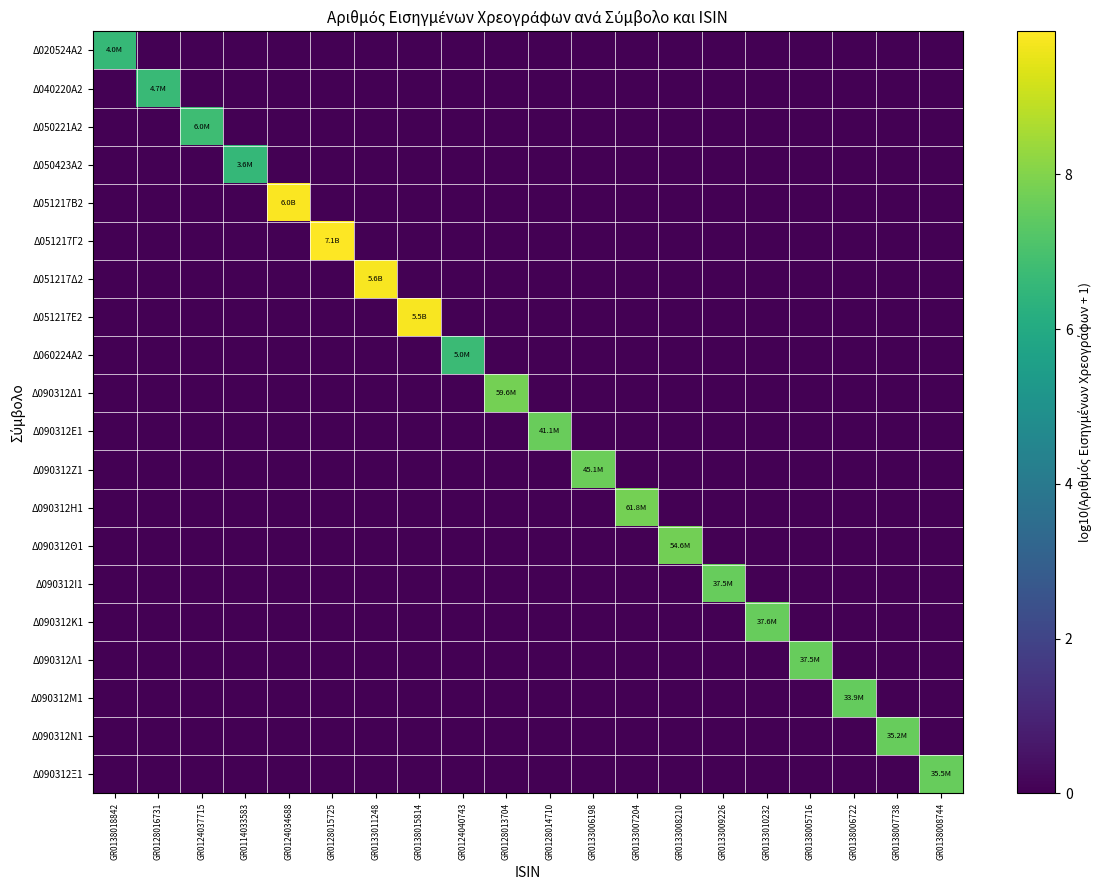

Reading left to right, extract all data points from this chart.

Δ020524Α2: GR0138018842=6.6	GR0128016731=0.0	GR0124037715=0.0	GR0114033583=0.0	GR0124034688=0.0	GR0128015725=0.0	GR0133011248=0.0	GR0138015814=0.0	GR0124040743=0.0	GR0128013704=0.0	GR0128014710=0.0	GR0133006198=0.0	GR0133007204=0.0	GR0133008210=0.0	GR0133009226=0.0	GR0133010232=0.0	GR0138005716=0.0	GR0138006722=0.0	GR0138007738=0.0	GR0138008744=0.0
Δ040220Α2: GR0138018842=0.0	GR0128016731=6.7	GR0124037715=0.0	GR0114033583=0.0	GR0124034688=0.0	GR0128015725=0.0	GR0133011248=0.0	GR0138015814=0.0	GR0124040743=0.0	GR0128013704=0.0	GR0128014710=0.0	GR0133006198=0.0	GR0133007204=0.0	GR0133008210=0.0	GR0133009226=0.0	GR0133010232=0.0	GR0138005716=0.0	GR0138006722=0.0	GR0138007738=0.0	GR0138008744=0.0
Δ050221Α2: GR0138018842=0.0	GR0128016731=0.0	GR0124037715=6.8	GR0114033583=0.0	GR0124034688=0.0	GR0128015725=0.0	GR0133011248=0.0	GR0138015814=0.0	GR0124040743=0.0	GR0128013704=0.0	GR0128014710=0.0	GR0133006198=0.0	GR0133007204=0.0	GR0133008210=0.0	GR0133009226=0.0	GR0133010232=0.0	GR0138005716=0.0	GR0138006722=0.0	GR0138007738=0.0	GR0138008744=0.0
Δ050423Α2: GR0138018842=0.0	GR0128016731=0.0	GR0124037715=0.0	GR0114033583=6.6	GR0124034688=0.0	GR0128015725=0.0	GR0133011248=0.0	GR0138015814=0.0	GR0124040743=0.0	GR0128013704=0.0	GR0128014710=0.0	GR0133006198=0.0	GR0133007204=0.0	GR0133008210=0.0	GR0133009226=0.0	GR0133010232=0.0	GR0138005716=0.0	GR0138006722=0.0	GR0138007738=0.0	GR0138008744=0.0
Δ051217Β2: GR0138018842=0.0	GR0128016731=0.0	GR0124037715=0.0	GR0114033583=0.0	GR0124034688=9.8	GR0128015725=0.0	GR0133011248=0.0	GR0138015814=0.0	GR0124040743=0.0	GR0128013704=0.0	GR0128014710=0.0	GR0133006198=0.0	GR0133007204=0.0	GR0133008210=0.0	GR0133009226=0.0	GR0133010232=0.0	GR0138005716=0.0	GR0138006722=0.0	GR0138007738=0.0	GR0138008744=0.0
Δ051217Γ2: GR0138018842=0.0	GR0128016731=0.0	GR0124037715=0.0	GR0114033583=0.0	GR0124034688=0.0	GR0128015725=9.8	GR0133011248=0.0	GR0138015814=0.0	GR0124040743=0.0	GR0128013704=0.0	GR0128014710=0.0	GR0133006198=0.0	GR0133007204=0.0	GR0133008210=0.0	GR0133009226=0.0	GR0133010232=0.0	GR0138005716=0.0	GR0138006722=0.0	GR0138007738=0.0	GR0138008744=0.0
Δ051217Δ2: GR0138018842=0.0	GR0128016731=0.0	GR0124037715=0.0	GR0114033583=0.0	GR0124034688=0.0	GR0128015725=0.0	GR0133011248=9.7	GR0138015814=0.0	GR0124040743=0.0	GR0128013704=0.0	GR0128014710=0.0	GR0133006198=0.0	GR0133007204=0.0	GR0133008210=0.0	GR0133009226=0.0	GR0133010232=0.0	GR0138005716=0.0	GR0138006722=0.0	GR0138007738=0.0	GR0138008744=0.0
Δ051217Ε2: GR0138018842=0.0	GR0128016731=0.0	GR0124037715=0.0	GR0114033583=0.0	GR0124034688=0.0	GR0128015725=0.0	GR0133011248=0.0	GR0138015814=9.7	GR0124040743=0.0	GR0128013704=0.0	GR0128014710=0.0	GR0133006198=0.0	GR0133007204=0.0	GR0133008210=0.0	GR0133009226=0.0	GR0133010232=0.0	GR0138005716=0.0	GR0138006722=0.0	GR0138007738=0.0	GR0138008744=0.0
Δ060224Α2: GR0138018842=0.0	GR0128016731=0.0	GR0124037715=0.0	GR0114033583=0.0	GR0124034688=0.0	GR0128015725=0.0	GR0133011248=0.0	GR0138015814=0.0	GR0124040743=6.7	GR0128013704=0.0	GR0128014710=0.0	GR0133006198=0.0	GR0133007204=0.0	GR0133008210=0.0	GR0133009226=0.0	GR0133010232=0.0	GR0138005716=0.0	GR0138006722=0.0	GR0138007738=0.0	GR0138008744=0.0
Δ090312Δ1: GR0138018842=0.0	GR0128016731=0.0	GR0124037715=0.0	GR0114033583=0.0	GR0124034688=0.0	GR0128015725=0.0	GR0133011248=0.0	GR0138015814=0.0	GR0124040743=0.0	GR0128013704=7.8	GR0128014710=0.0	GR0133006198=0.0	GR0133007204=0.0	GR0133008210=0.0	GR0133009226=0.0	GR0133010232=0.0	GR0138005716=0.0	GR0138006722=0.0	GR0138007738=0.0	GR0138008744=0.0
Δ090312Ε1: GR0138018842=0.0	GR0128016731=0.0	GR0124037715=0.0	GR0114033583=0.0	GR0124034688=0.0	GR0128015725=0.0	GR0133011248=0.0	GR0138015814=0.0	GR0124040743=0.0	GR0128013704=0.0	GR0128014710=7.6	GR0133006198=0.0	GR0133007204=0.0	GR0133008210=0.0	GR0133009226=0.0	GR0133010232=0.0	GR0138005716=0.0	GR0138006722=0.0	GR0138007738=0.0	GR0138008744=0.0
Δ090312Ζ1: GR0138018842=0.0	GR0128016731=0.0	GR0124037715=0.0	GR0114033583=0.0	GR0124034688=0.0	GR0128015725=0.0	GR0133011248=0.0	GR0138015814=0.0	GR0124040743=0.0	GR0128013704=0.0	GR0128014710=0.0	GR0133006198=7.7	GR0133007204=0.0	GR0133008210=0.0	GR0133009226=0.0	GR0133010232=0.0	GR0138005716=0.0	GR0138006722=0.0	GR0138007738=0.0	GR0138008744=0.0
Δ090312Η1: GR0138018842=0.0	GR0128016731=0.0	GR0124037715=0.0	GR0114033583=0.0	GR0124034688=0.0	GR0128015725=0.0	GR0133011248=0.0	GR0138015814=0.0	GR0124040743=0.0	GR0128013704=0.0	GR0128014710=0.0	GR0133006198=0.0	GR0133007204=7.8	GR0133008210=0.0	GR0133009226=0.0	GR0133010232=0.0	GR0138005716=0.0	GR0138006722=0.0	GR0138007738=0.0	GR0138008744=0.0
Δ090312Θ1: GR0138018842=0.0	GR0128016731=0.0	GR0124037715=0.0	GR0114033583=0.0	GR0124034688=0.0	GR0128015725=0.0	GR0133011248=0.0	GR0138015814=0.0	GR0124040743=0.0	GR0128013704=0.0	GR0128014710=0.0	GR0133006198=0.0	GR0133007204=0.0	GR0133008210=7.7	GR0133009226=0.0	GR0133010232=0.0	GR0138005716=0.0	GR0138006722=0.0	GR0138007738=0.0	GR0138008744=0.0
Δ090312Ι1: GR0138018842=0.0	GR0128016731=0.0	GR0124037715=0.0	GR0114033583=0.0	GR0124034688=0.0	GR0128015725=0.0	GR0133011248=0.0	GR0138015814=0.0	GR0124040743=0.0	GR0128013704=0.0	GR0128014710=0.0	GR0133006198=0.0	GR0133007204=0.0	GR0133008210=0.0	GR0133009226=7.6	GR0133010232=0.0	GR0138005716=0.0	GR0138006722=0.0	GR0138007738=0.0	GR0138008744=0.0
Δ090312Κ1: GR0138018842=0.0	GR0128016731=0.0	GR0124037715=0.0	GR0114033583=0.0	GR0124034688=0.0	GR0128015725=0.0	GR0133011248=0.0	GR0138015814=0.0	GR0124040743=0.0	GR0128013704=0.0	GR0128014710=0.0	GR0133006198=0.0	GR0133007204=0.0	GR0133008210=0.0	GR0133009226=0.0	GR0133010232=7.6	GR0138005716=0.0	GR0138006722=0.0	GR0138007738=0.0	GR0138008744=0.0
Δ090312Λ1: GR0138018842=0.0	GR0128016731=0.0	GR0124037715=0.0	GR0114033583=0.0	GR0124034688=0.0	GR0128015725=0.0	GR0133011248=0.0	GR0138015814=0.0	GR0124040743=0.0	GR0128013704=0.0	GR0128014710=0.0	GR0133006198=0.0	GR0133007204=0.0	GR0133008210=0.0	GR0133009226=0.0	GR0133010232=0.0	GR0138005716=7.6	GR0138006722=0.0	GR0138007738=0.0	GR0138008744=0.0
Δ090312Μ1: GR0138018842=0.0	GR0128016731=0.0	GR0124037715=0.0	GR0114033583=0.0	GR0124034688=0.0	GR0128015725=0.0	GR0133011248=0.0	GR0138015814=0.0	GR0124040743=0.0	GR0128013704=0.0	GR0128014710=0.0	GR0133006198=0.0	GR0133007204=0.0	GR0133008210=0.0	GR0133009226=0.0	GR0133010232=0.0	GR0138005716=0.0	GR0138006722=7.5	GR0138007738=0.0	GR0138008744=0.0
Δ090312Ν1: GR0138018842=0.0	GR0128016731=0.0	GR0124037715=0.0	GR0114033583=0.0	GR0124034688=0.0	GR0128015725=0.0	GR0133011248=0.0	GR0138015814=0.0	GR0124040743=0.0	GR0128013704=0.0	GR0128014710=0.0	GR0133006198=0.0	GR0133007204=0.0	GR0133008210=0.0	GR0133009226=0.0	GR0133010232=0.0	GR0138005716=0.0	GR0138006722=0.0	GR0138007738=7.5	GR0138008744=0.0
Δ090312Ξ1: GR0138018842=0.0	GR0128016731=0.0	GR0124037715=0.0	GR0114033583=0.0	GR0124034688=0.0	GR0128015725=0.0	GR0133011248=0.0	GR0138015814=0.0	GR0124040743=0.0	GR0128013704=0.0	GR0128014710=0.0	GR0133006198=0.0	GR0133007204=0.0	GR0133008210=0.0	GR0133009226=0.0	GR0133010232=0.0	GR0138005716=0.0	GR0138006722=0.0	GR0138007738=0.0	GR0138008744=7.6